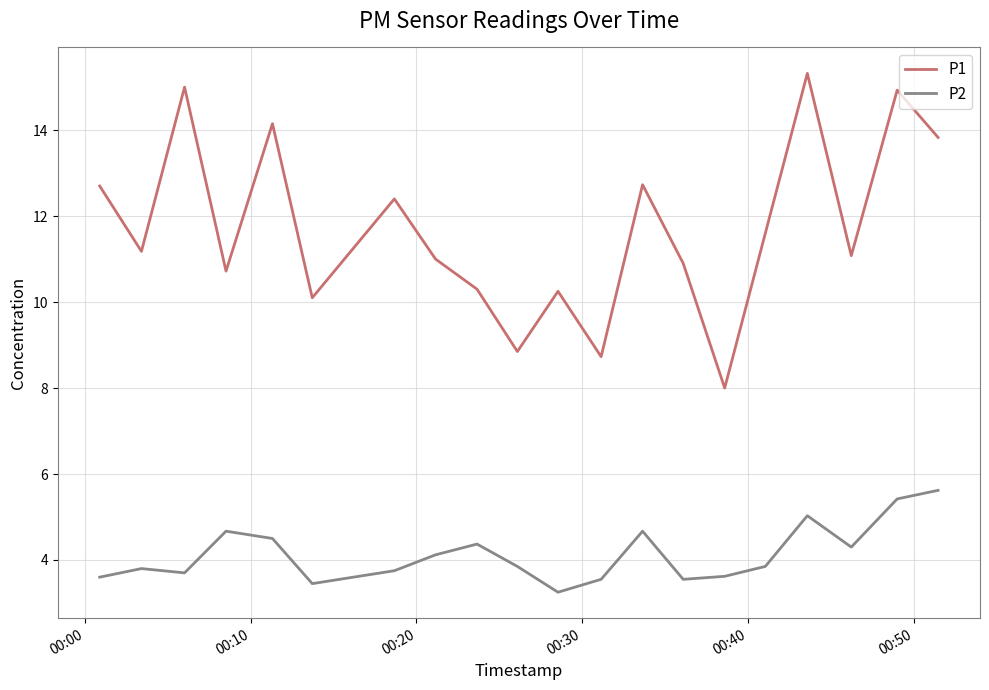

True or false: P1 and P2 intersect in this chart.

False